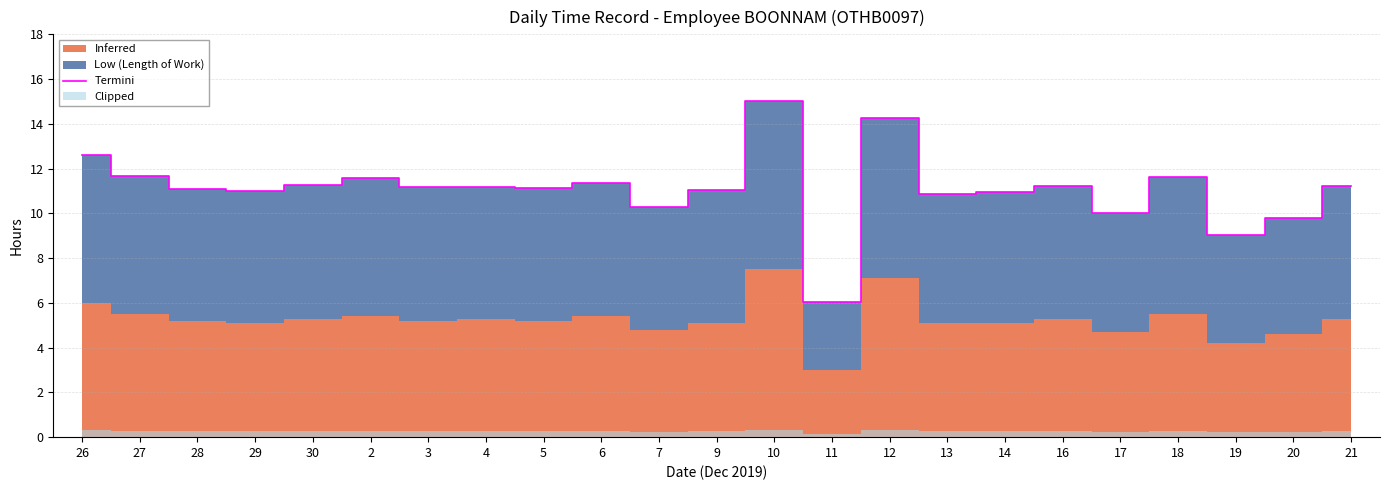

Which category has the lowest value across all series?

11